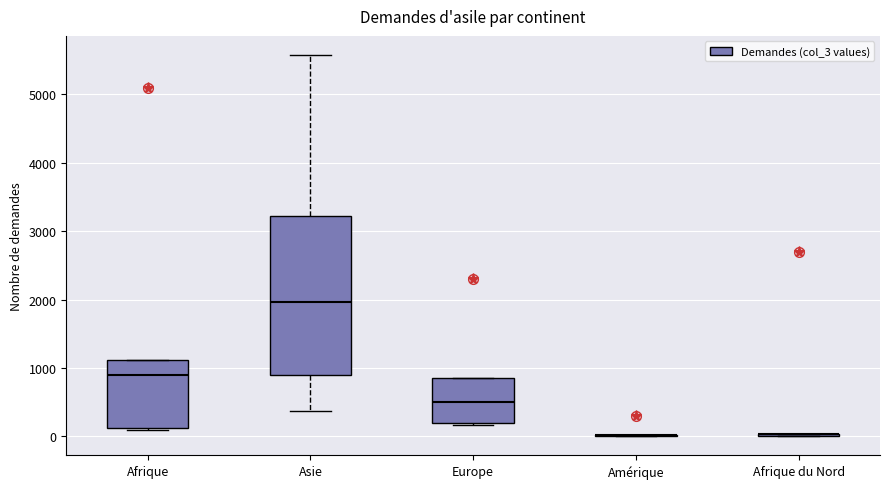

Where is the lower edge of the box for Asie on the y-axis? The values are not printed on the chart, so give them approximately, as read against the axis.

900